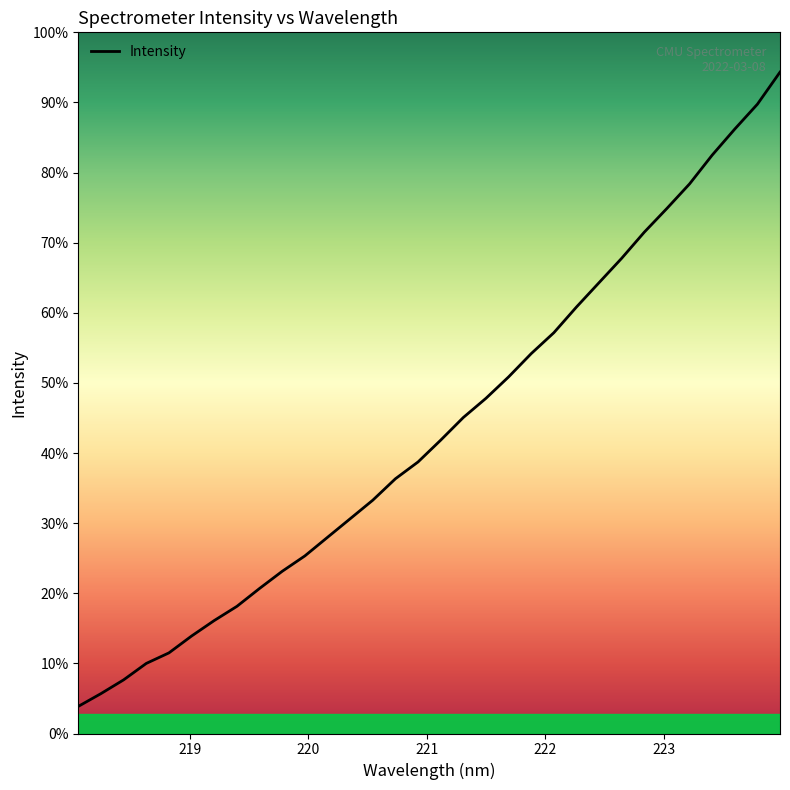

Rank the categories by value from highest to lowest.

223.9802, 223.7895, 223.5987, 223.408, 223.2172, 223.0264, 222.8355, 222.6447, 222.4538, 222.263, 222.0721, 221.8812, 221.6902, 221.4993, 221.3083, 221.1174, 220.9264, 220.7354, 220.5444, 220.3533, 220.1623, 219.9712, 219.7801, 219.589, 219.3979, 219.2067, 219.0156, 218.8244, 218.6332, 218.442, 218.2508, 218.0596